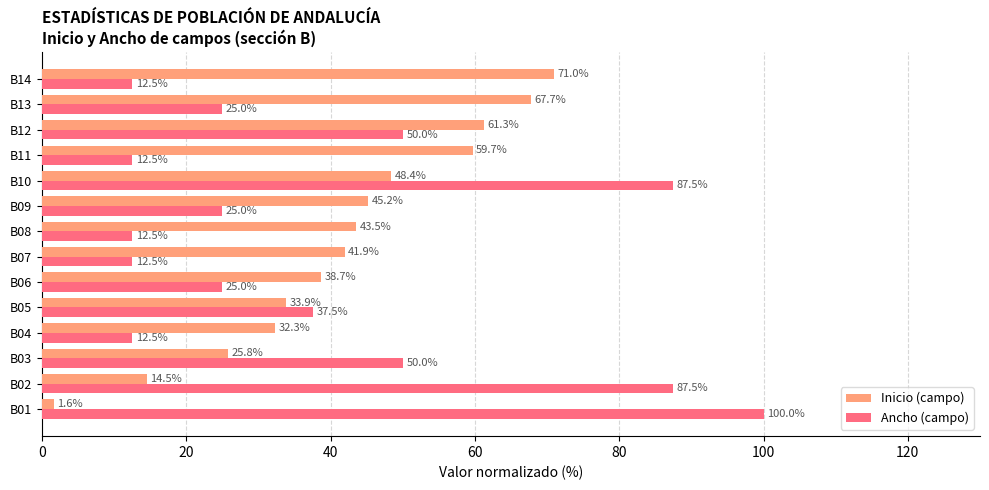

At which category is the sum across all series the highest?

B10